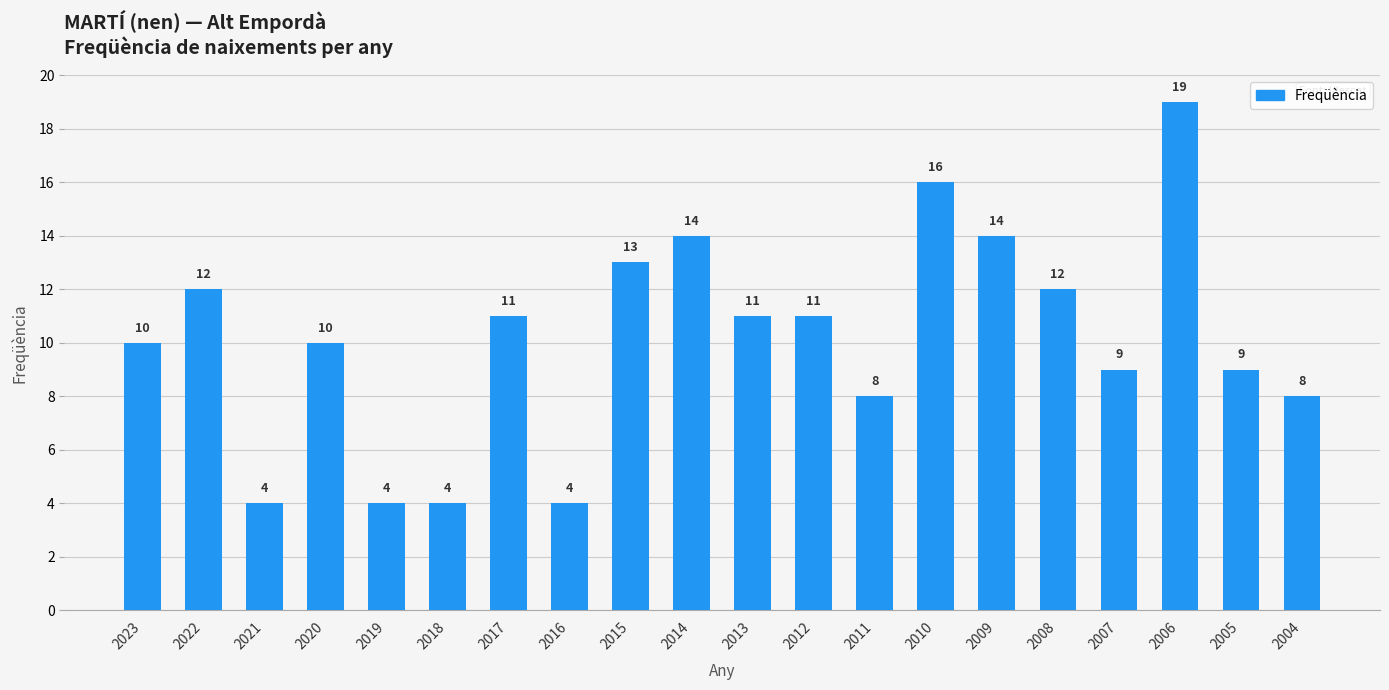

What is the difference between the maximum and minimum values?

15